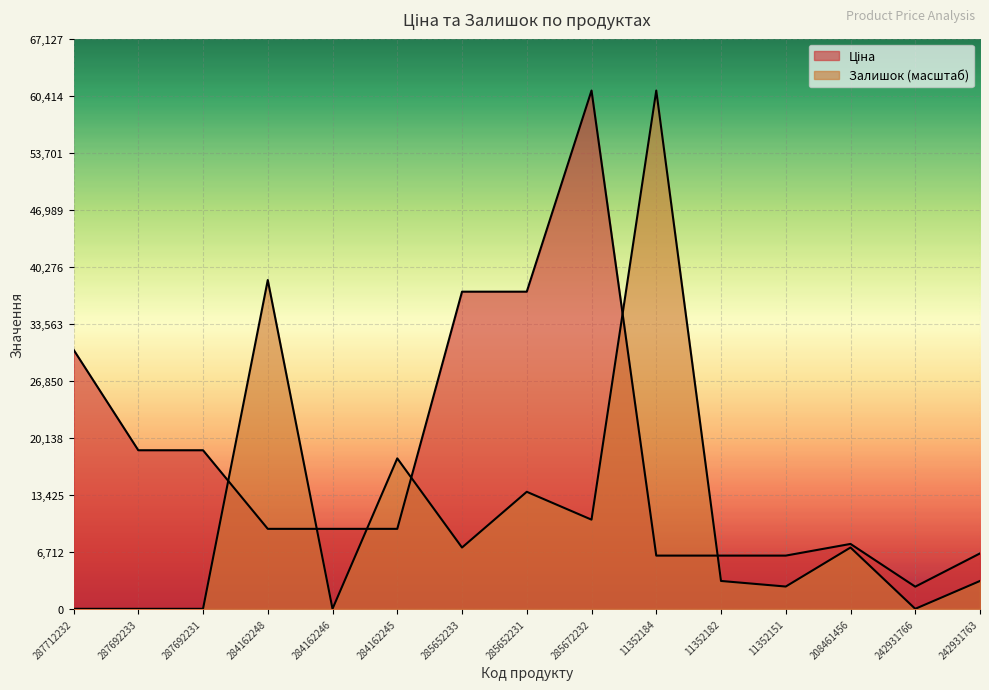

Rank the series by their average value, from highest to lowest.

Ціна, Залишок